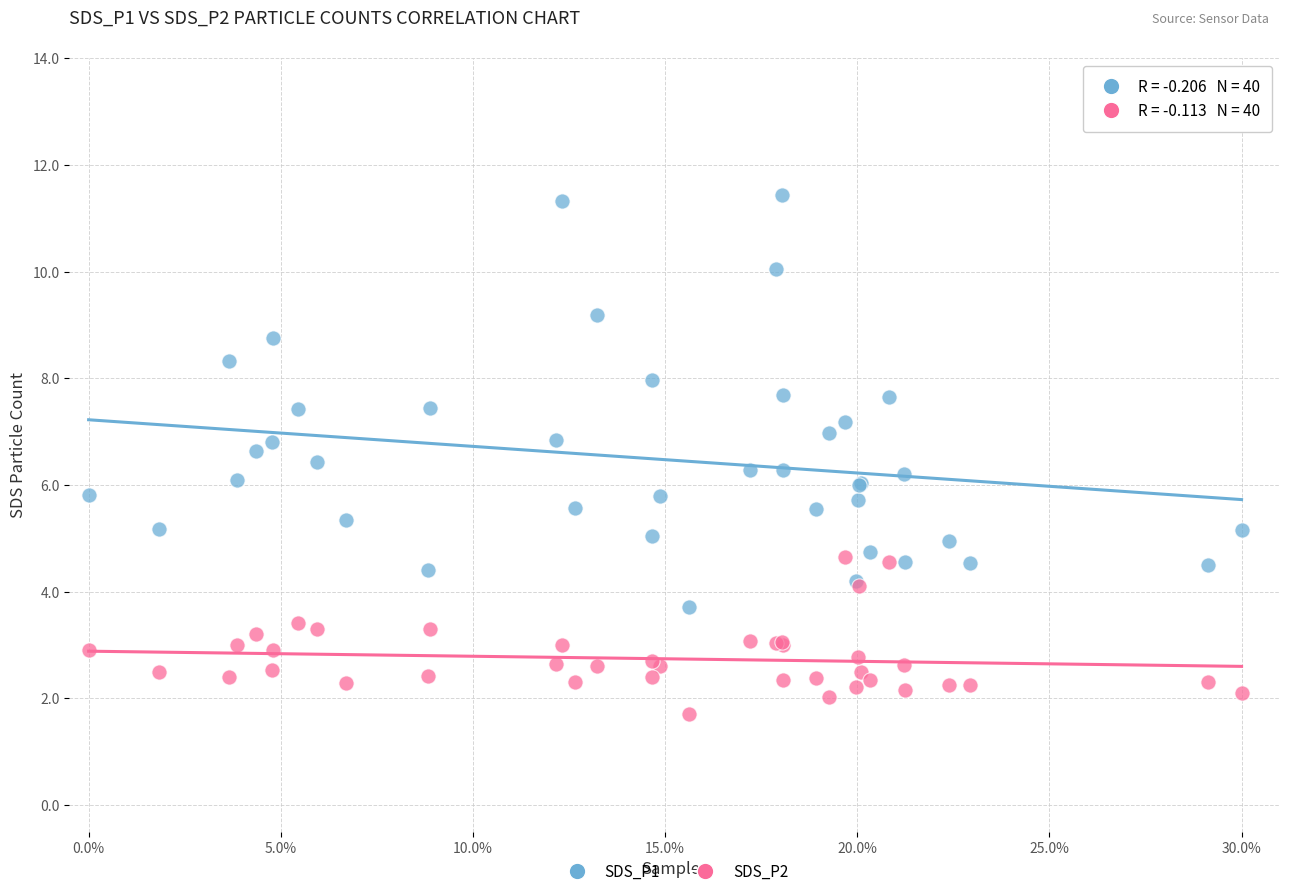

What are all the series names shown in the legend?

SDS_P1, SDS_P2